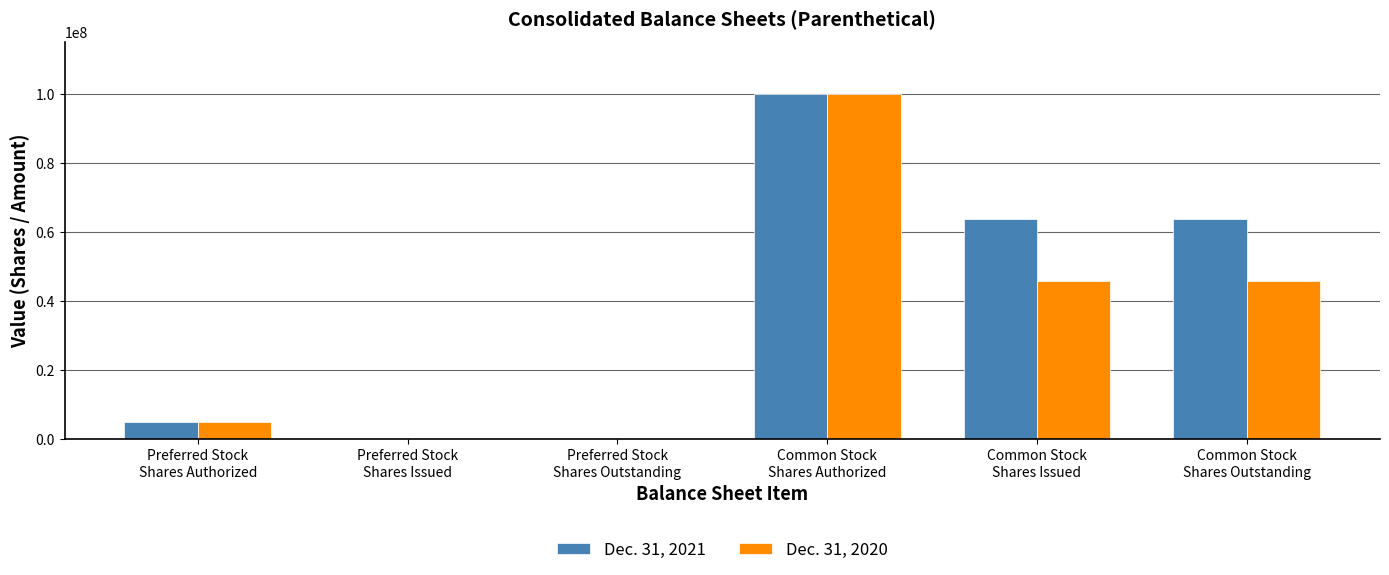

The value of Dec. 31, 2021 at Preferred Stock
Shares Issued is 0. True or false?

True